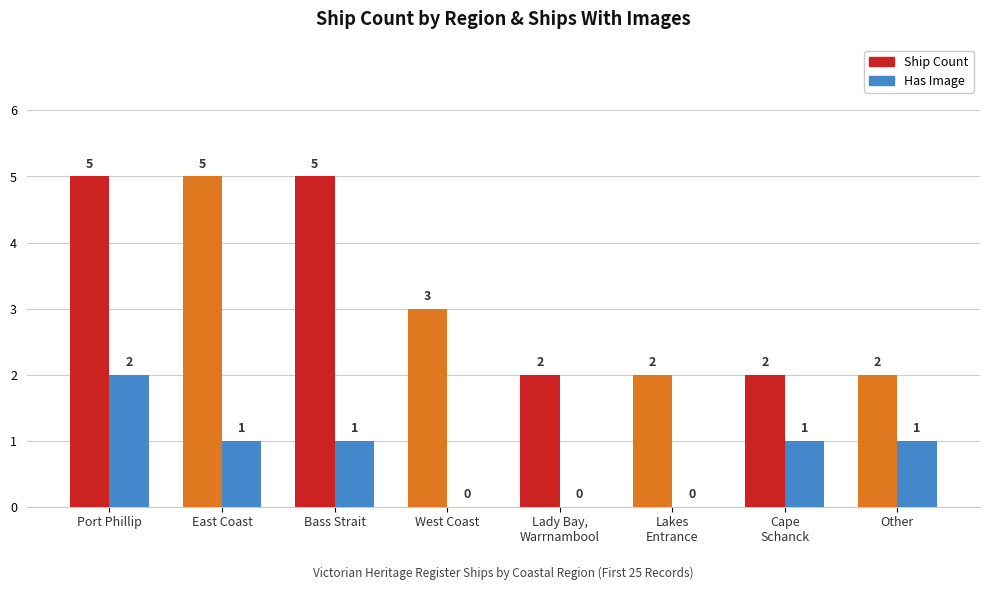

At which label is Ship Count closest to 3?

West Coast